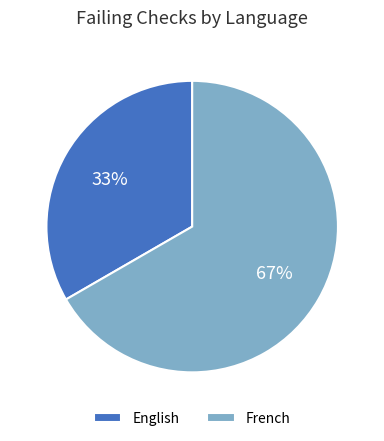

What is the majority slice?

French